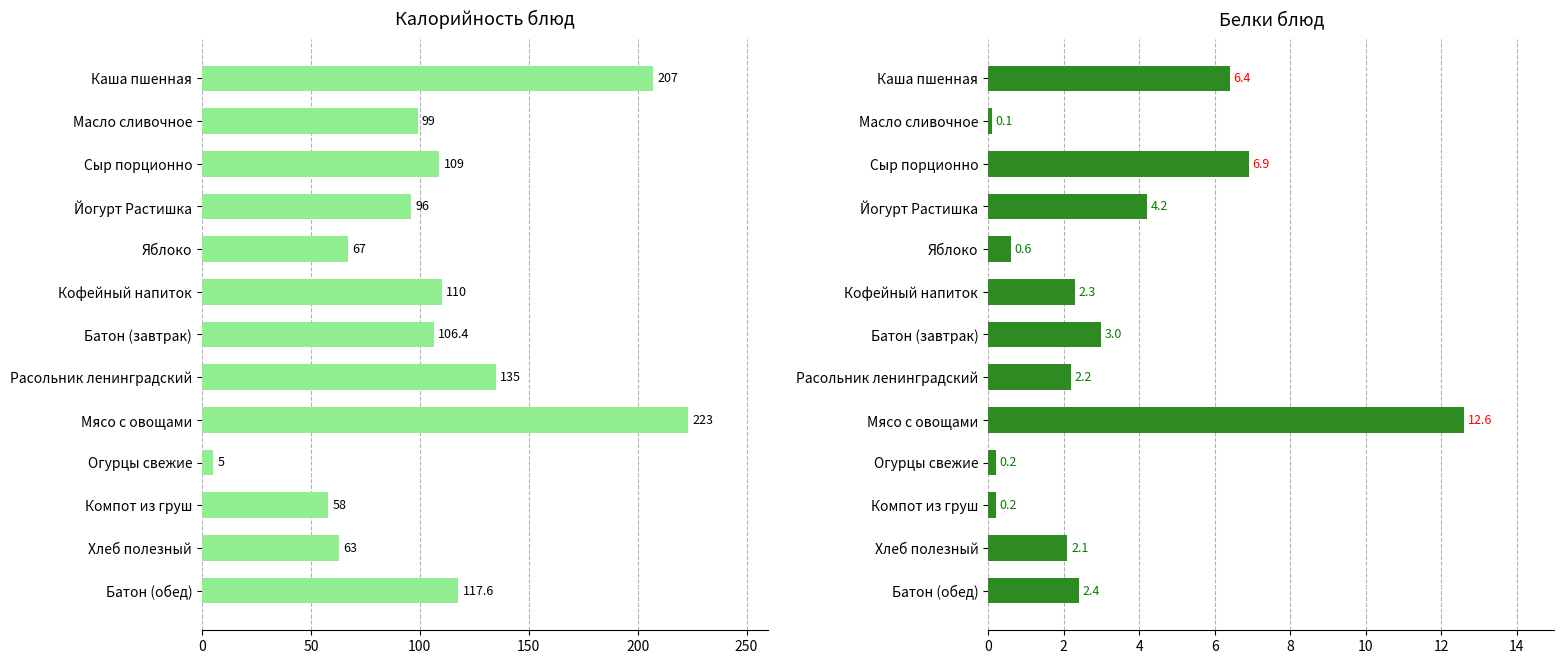

The Калорийность series shows 207.0 at Каша пшенная. True or false?

True